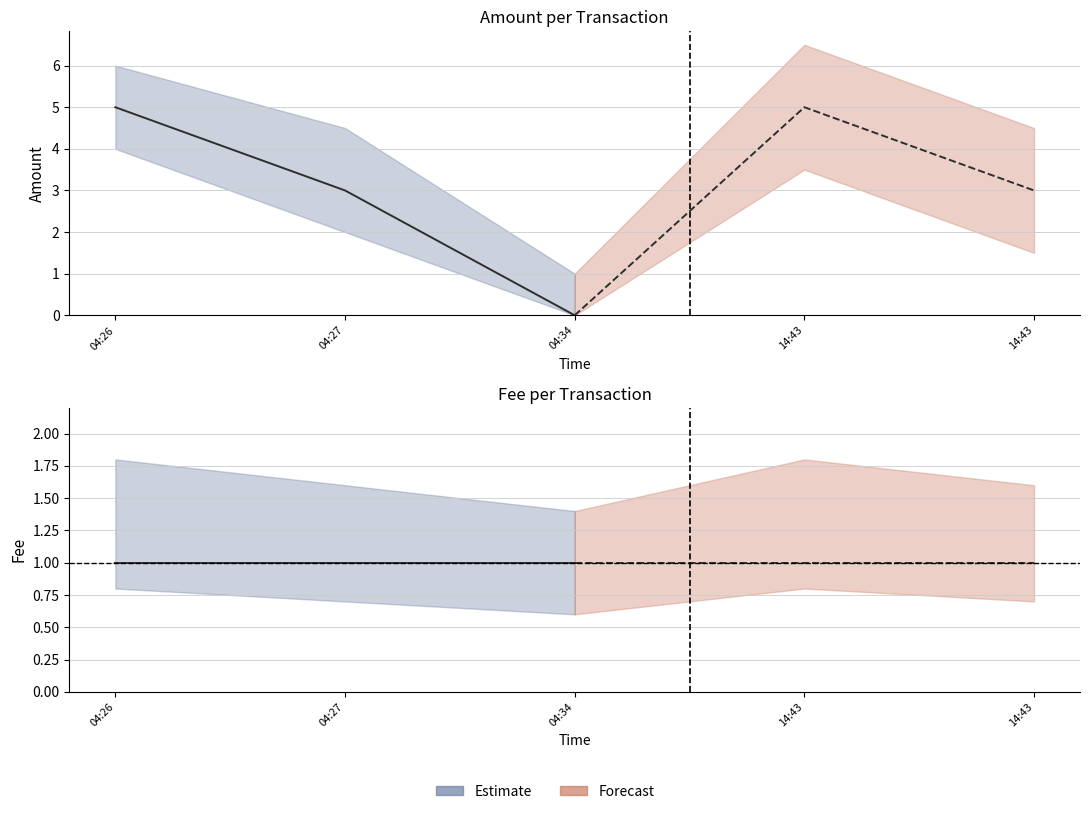

Rank the series by their average value, from lowest to highest.

Fee, Amount